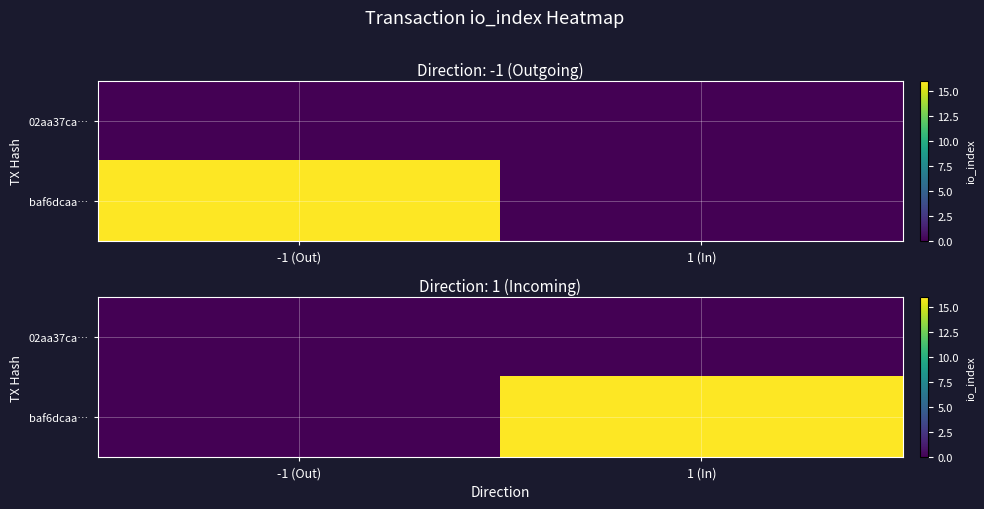

What is the sum of all baf6dcaa… values?

16